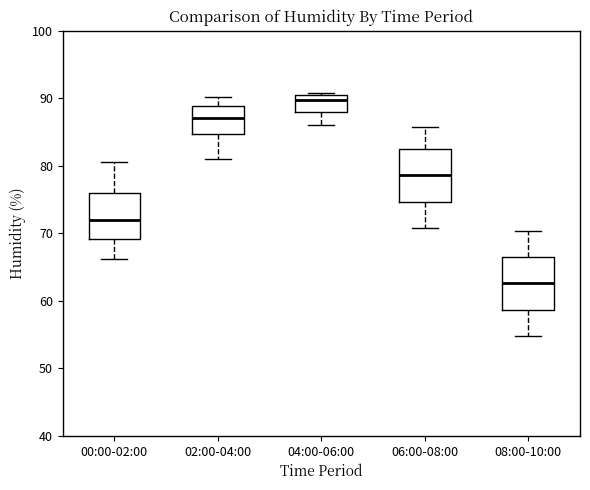

Reading left to right, read every box against the y-axis: the position of its median line, the range the box covers, and the ends of its whiskers. The values are not printed on the chart, so give them approximately, as read against the axis.

00:00-02:00: median 72, box 69 to 76, whiskers 66 to 81
02:00-04:00: median 87, box 85 to 89, whiskers 81 to 90
04:00-06:00: median 90, box 88 to 91, whiskers 86 to 91
06:00-08:00: median 79, box 75 to 83, whiskers 71 to 86
08:00-10:00: median 63, box 59 to 67, whiskers 55 to 70